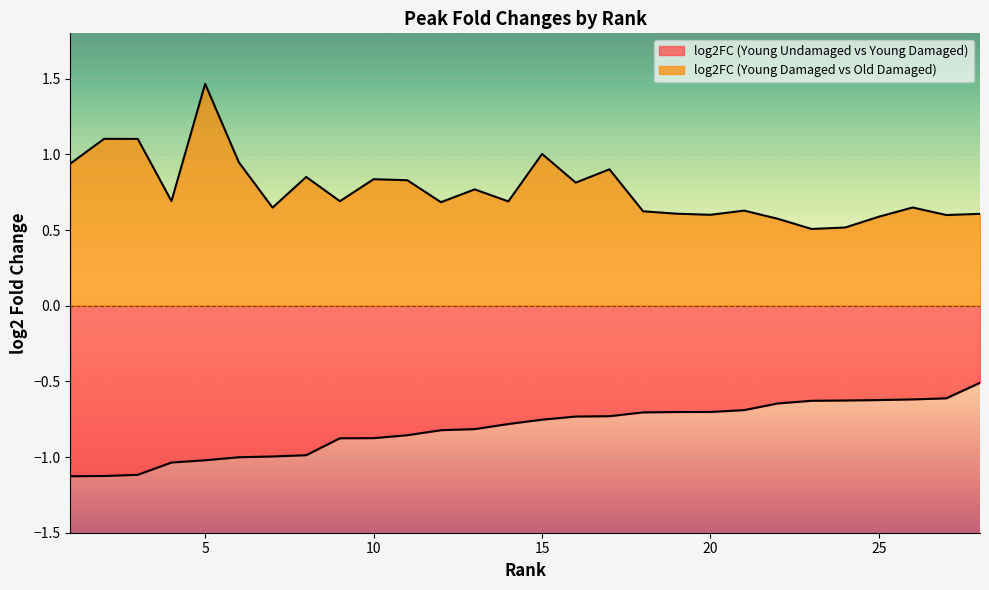

At which label is log2FC (Young Undamaged vs Young Damaged) closest to 0?

28